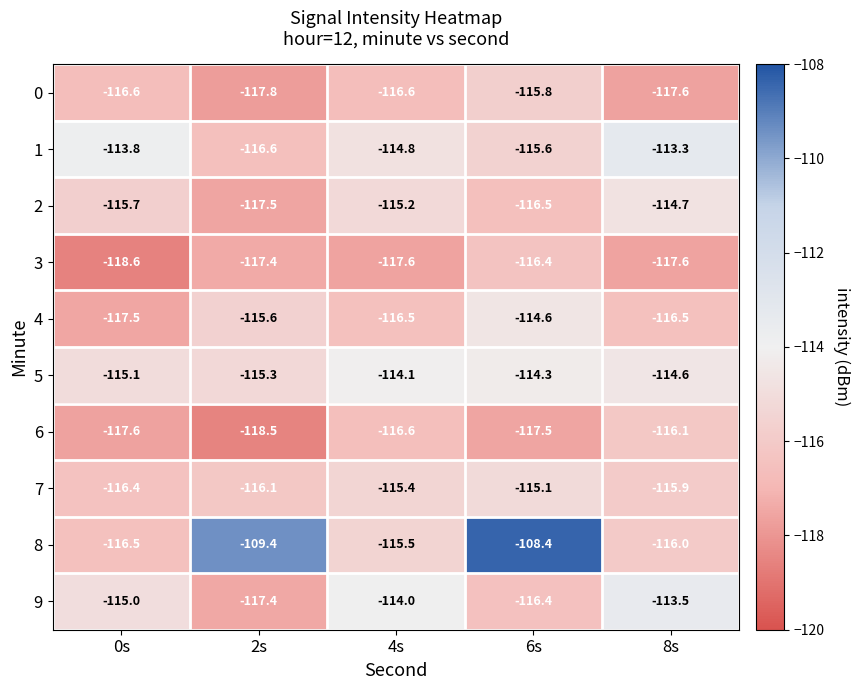

What is the difference between the 8 values at 6s and 2s?

1.0